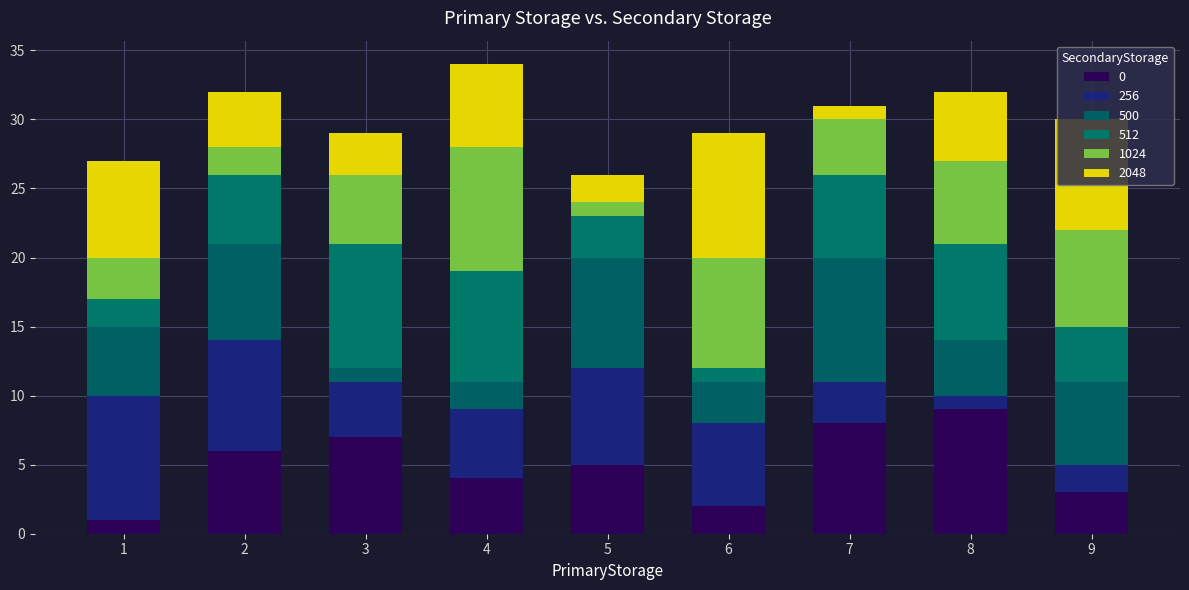

What is the total value across all series at 3?

29